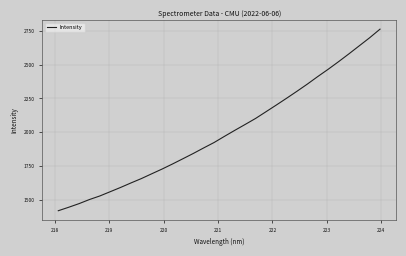

What is the maximum value shown in the chart?

2763.3